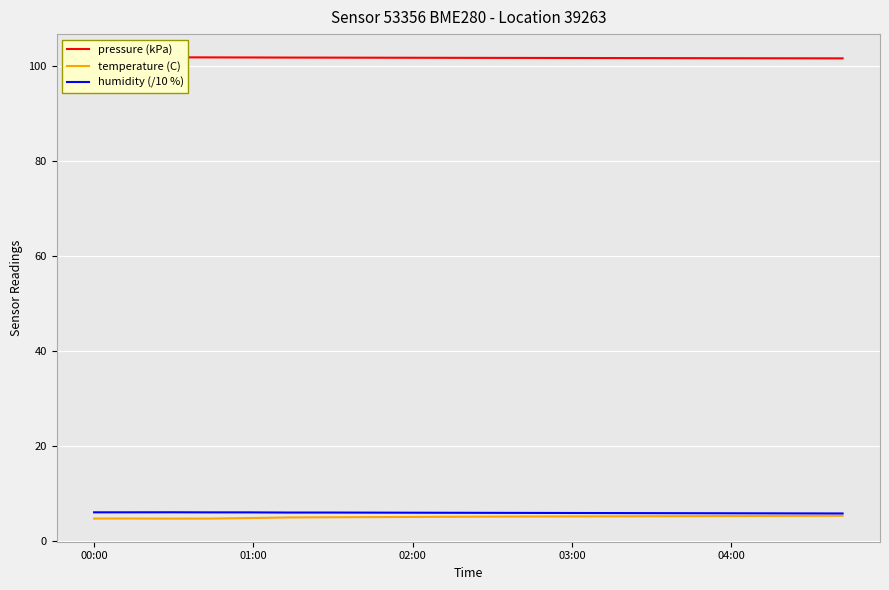

What is the difference between the second highest and minimum values in the humidity (/10 %) series?

0.2